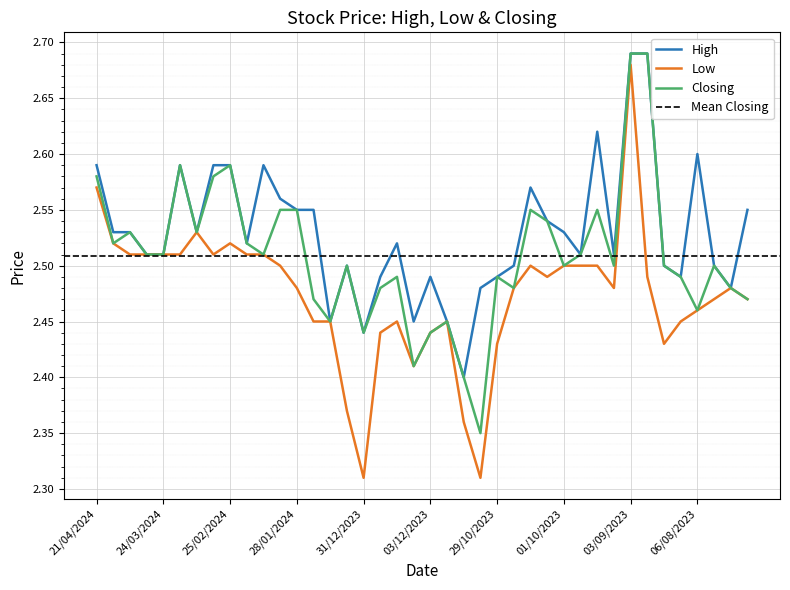

Reading left to right, transcribe all the data shown in this chart.

High: 2.6	2.5	2.5	2.5	2.5	2.6	2.5	2.6	2.6	2.5	2.6	2.6	2.5	2.5	2.5	2.5	2.4	2.5	2.5	2.5	2.5	2.5	2.4	2.5	2.5	2.5	2.6	2.5	2.5	2.5	2.6	2.5	2.7	2.7	2.5	2.5	2.6	2.5	2.5	2.5
Low: 2.6	2.5	2.5	2.5	2.5	2.5	2.5	2.5	2.5	2.5	2.5	2.5	2.5	2.5	2.5	2.4	2.3	2.4	2.5	2.4	2.4	2.5	2.4	2.3	2.4	2.5	2.5	2.5	2.5	2.5	2.5	2.5	2.7	2.5	2.4	2.5	2.5	2.5	2.5	2.5
Closing: 2.6	2.5	2.5	2.5	2.5	2.6	2.5	2.6	2.6	2.5	2.5	2.5	2.5	2.5	2.5	2.5	2.4	2.5	2.5	2.4	2.4	2.5	2.4	2.4	2.5	2.5	2.5	2.5	2.5	2.5	2.5	2.5	2.7	2.7	2.5	2.5	2.5	2.5	2.5	2.5